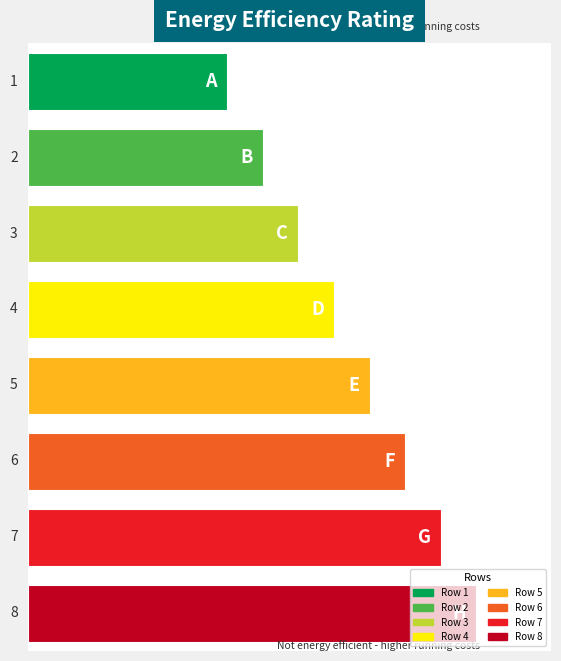

Where is the data nearest to the value 4?

4